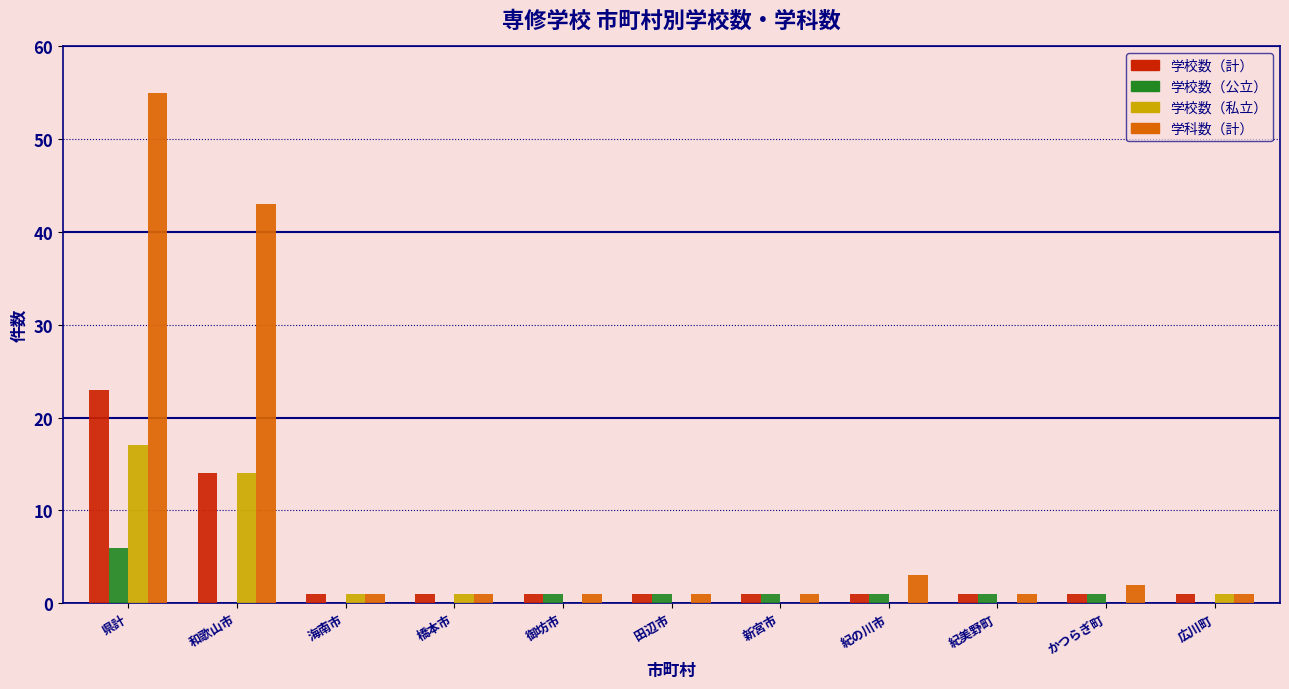

Which category has the highest value across all series?

県計